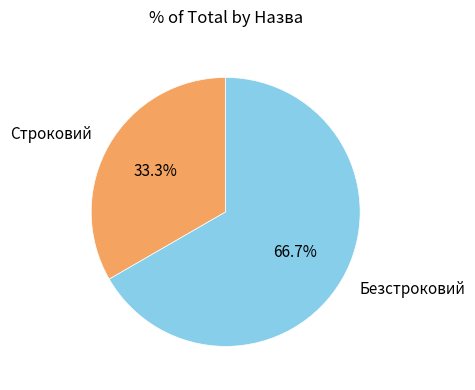

How many slices are in this pie chart?

2